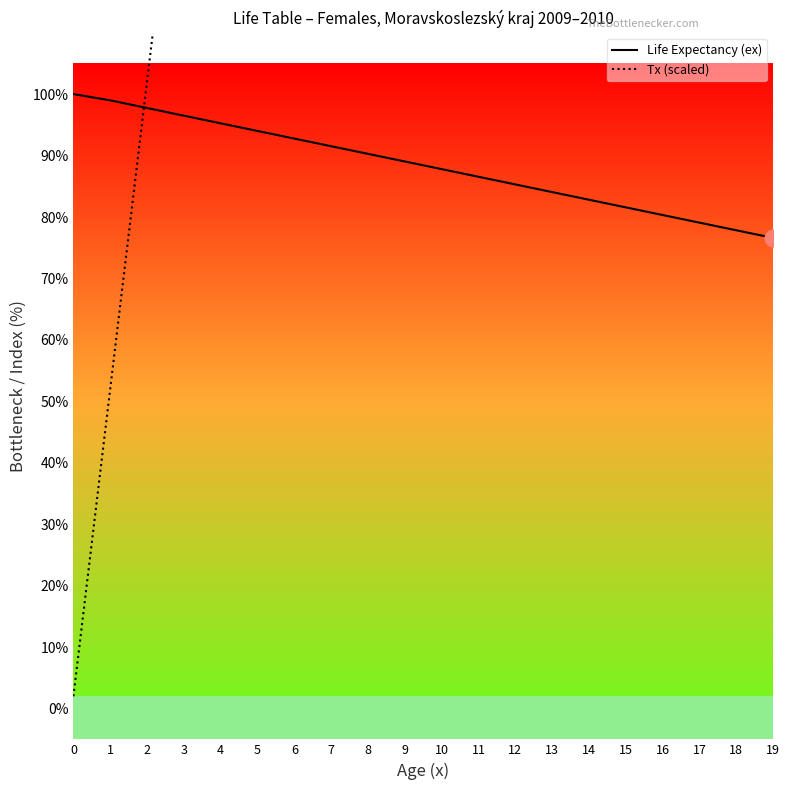

What is the approximate value of Life Expectancy (ex) at 14?

82.8